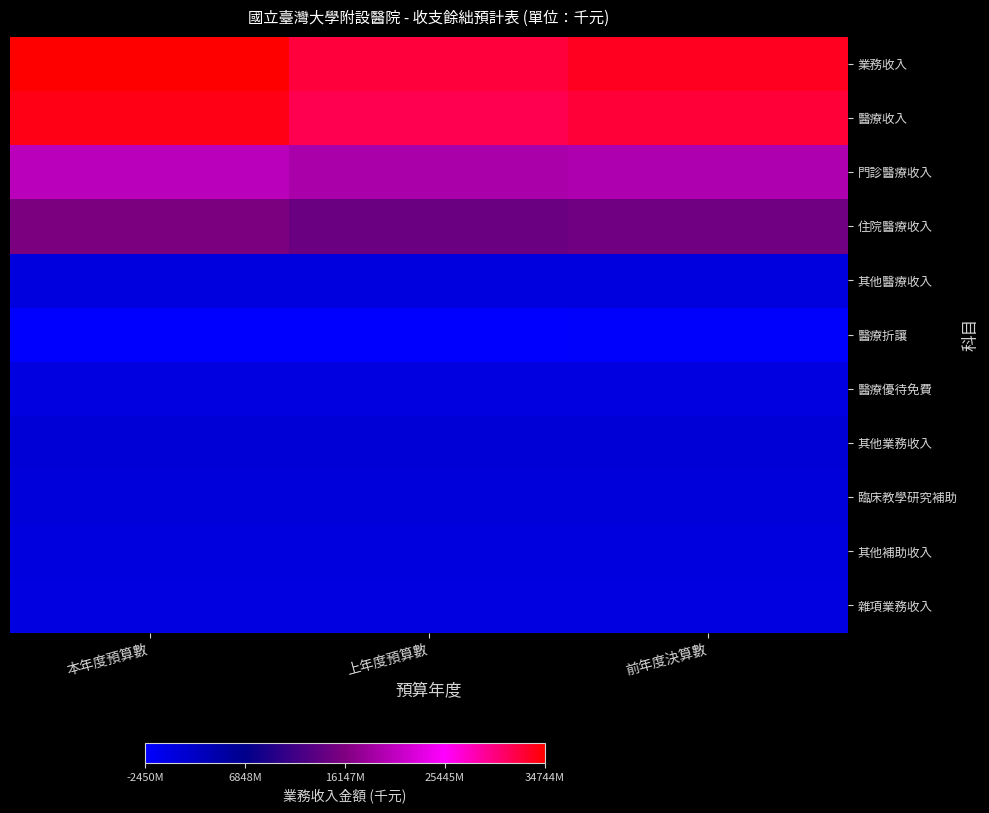

Reading left to right, extract all data points from this chart.

業務收入: 本年度預算數=34744282	上年度預算數=32532385	前年度決算數=33445066
醫療收入: 本年度預算數=33979621	上年度預算數=31707067	前年度決算數=32606775
門診醫療收入: 本年度預算數=20402671	上年度預算數=19312486	前年度決算數=19572555
住院醫療收入: 本年度預算數=15791020	上年度預算數=14653534	前年度決算數=15116610
其他醫療收入: 本年度預算數=214799	上年度預算數=218764	前年度決算數=208866
醫療折讓: 本年度預算數=-2399907	上年度預算數=-2450073	前年度決算數=-2263099
醫療優待免費: 本年度預算數=-28962	上年度預算數=-27644	前年度決算數=-28157
其他業務收入: 本年度預算數=764661	上年度預算數=825318	前年度決算數=838291
臨床教學研究補助: 本年度預算數=491584	上年度預算數=529314	前年度決算數=529314
其他補助收入: 本年度預算數=252682	上年度預算數=274076	前年度決算數=289098
雜項業務收入: 本年度預算數=20395	上年度預算數=21928	前年度決算數=19879